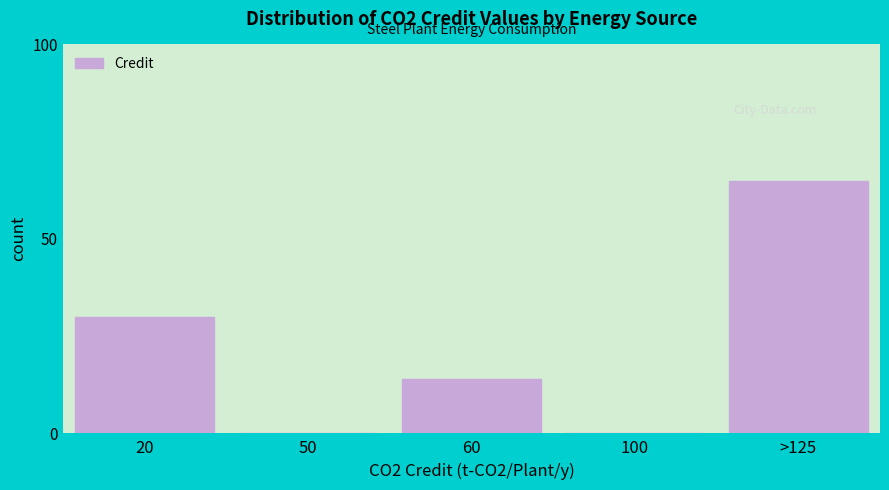

Reading right to left, transcribe all the data shown in this chart.

>125=65	100=0	60=14	50=0	20=30